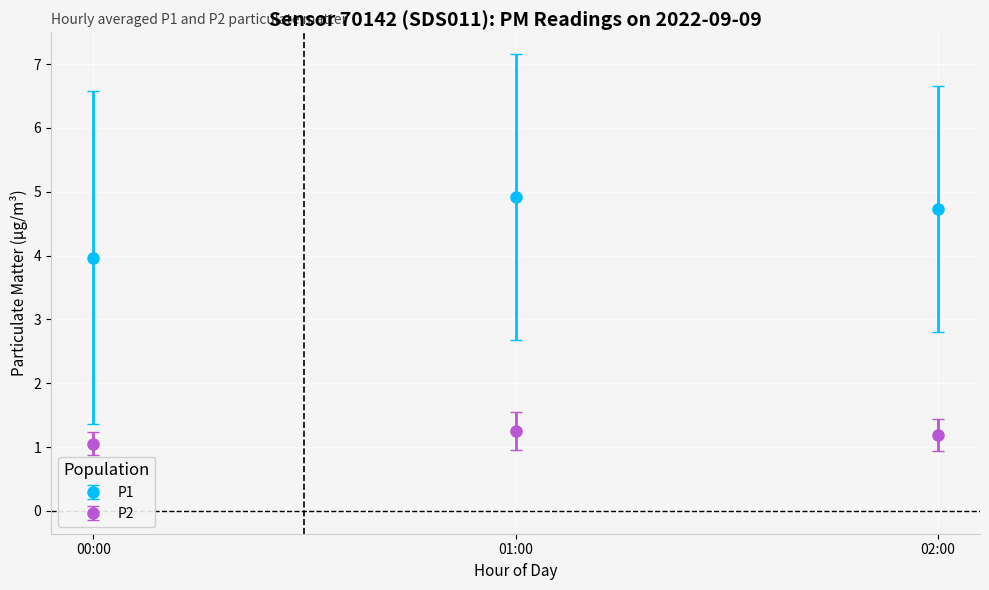

Which series has the widest spread of values?

P1